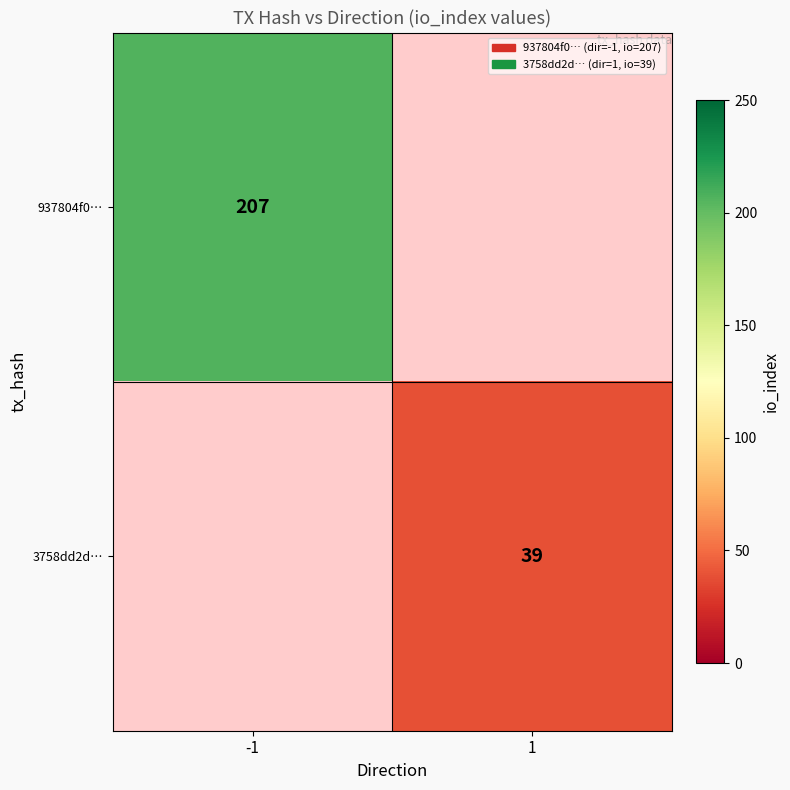

Which has a higher value, 1 or -1?

-1